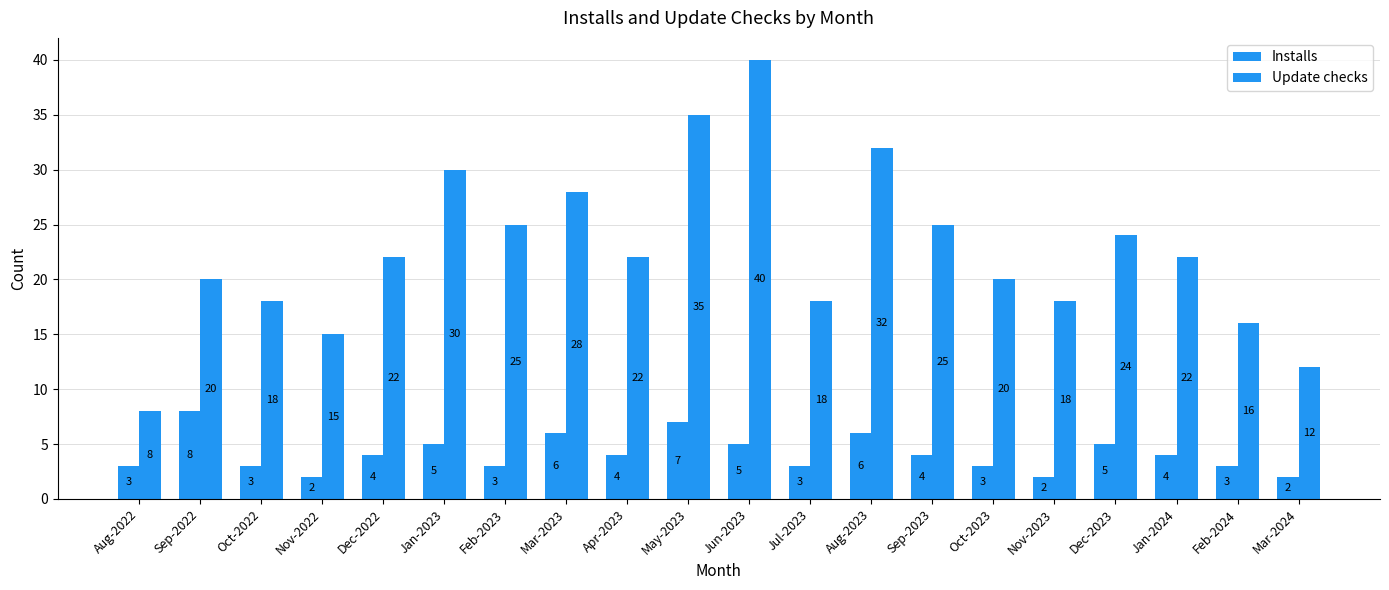

Where is Installs nearest to the value 5?

Jan-2023